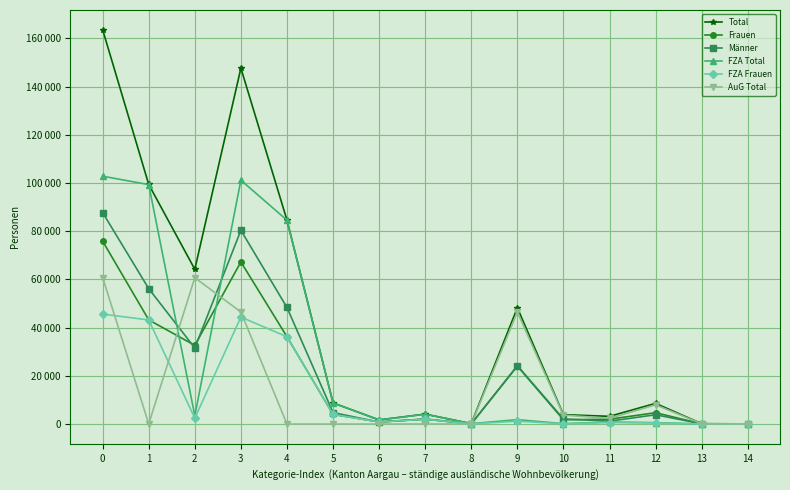

Which category has the lowest value in the Frauen series?

14